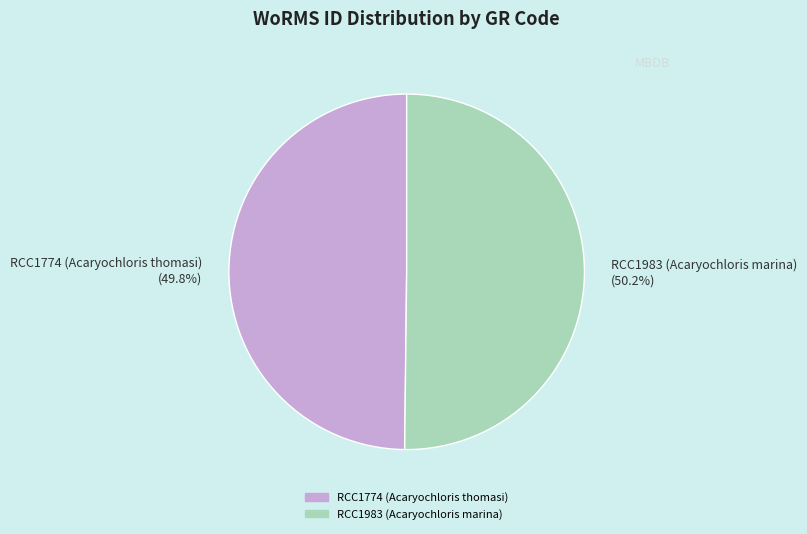

True or false: RCC1983 (Acaryochloris marina) accounts for 65% of the total.

False